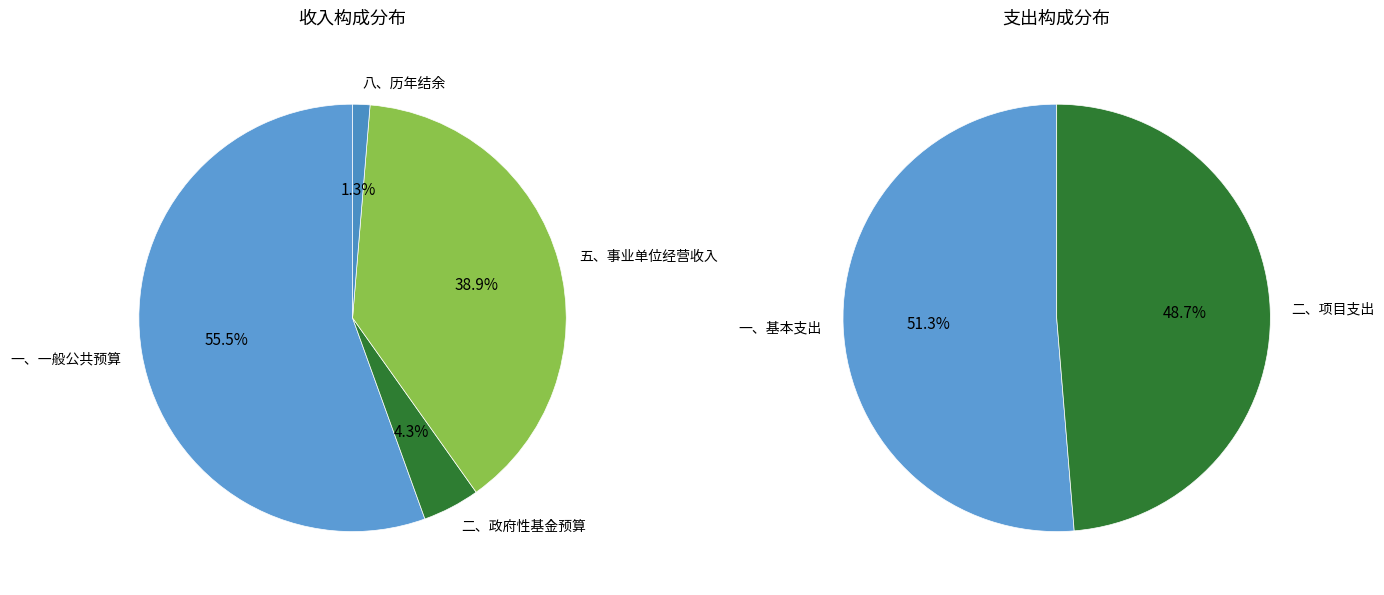

To the nearest percent, what is the difference between the 二、政府性基金预算 and 一、一般公共预算 slice percentages?

51%